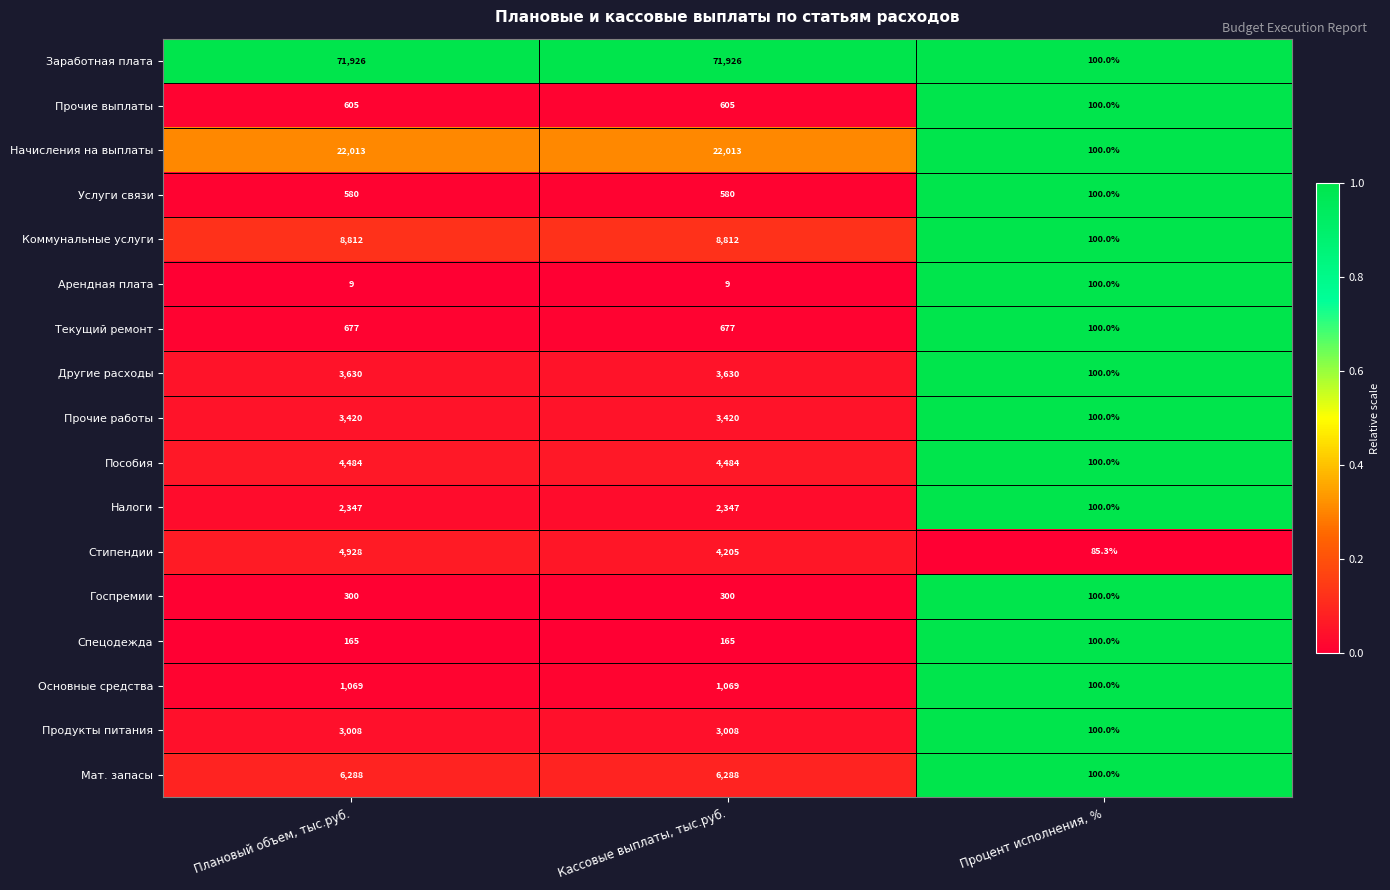

How many data points does each series have?

3